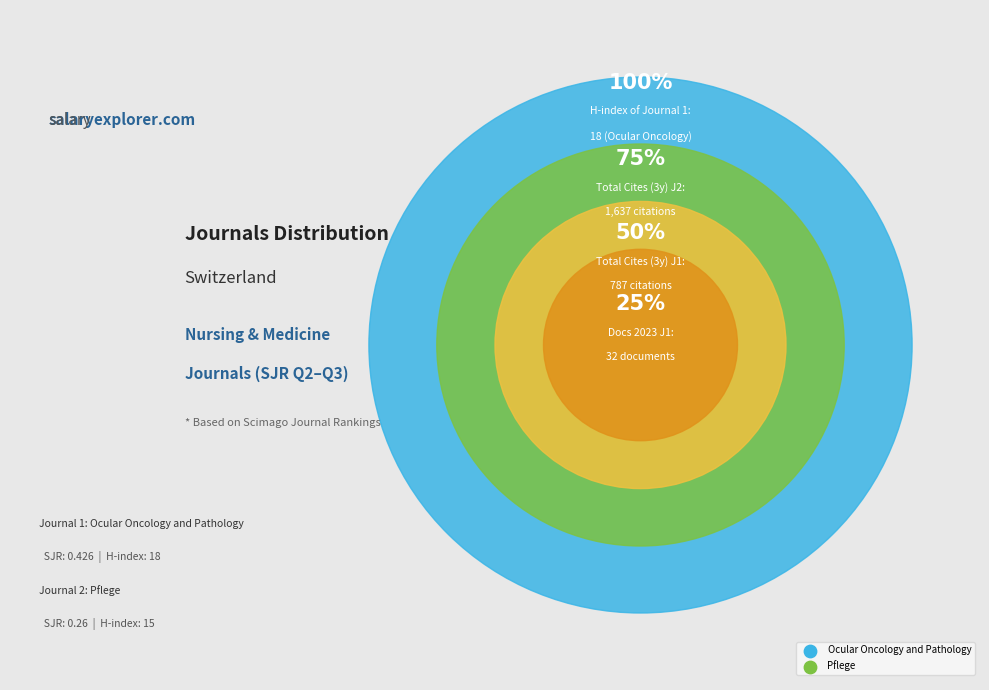

Rank the categories by value from highest to lowest.

Ocular Oncology and Pathology, Pflege